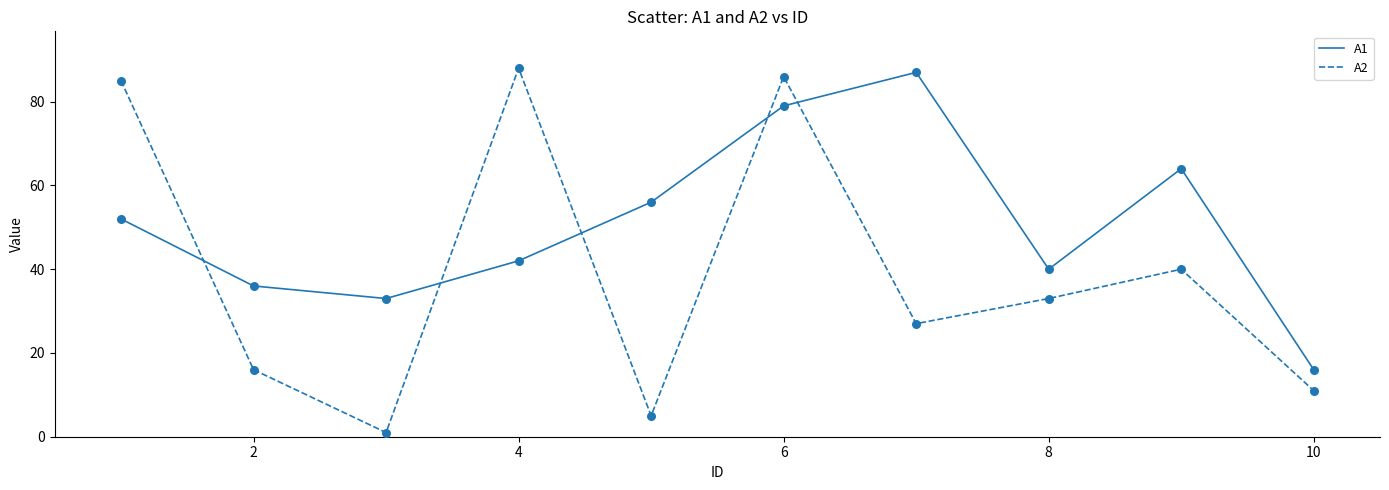

What are all the series names shown in the legend?

A1, A2